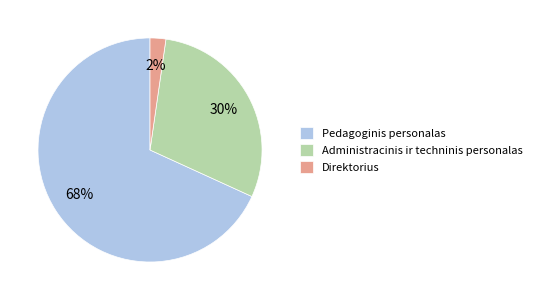

Which has a higher value, Direktorius or Administracinis ir techninis personalas?

Administracinis ir techninis personalas